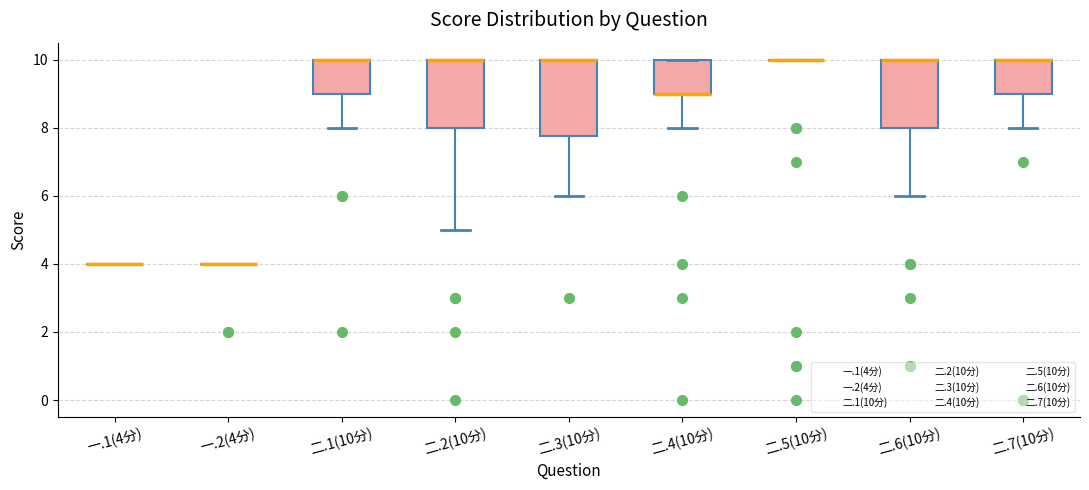

Reading left to right, read every box against the y-axis: the position of its median line, the range the box covers, and the ends of its whiskers. The values are not printed on the chart, so give them approximately, as read against the axis.

一.1(4分): box collapsed to a line at 4.0, whiskers 4.0 to 4.0
一.2(4分): box collapsed to a line at 4.0, whiskers 4.0 to 4.0
二.1(10分): median 10.0 (drawn on the box's upper edge), box 9.0 to 10.0, whiskers 8.0 to 10.0
二.2(10分): median 10.0 (drawn on the box's upper edge), box 8.0 to 10.0, whiskers 5.0 to 10.0
二.3(10分): median 10.0 (drawn on the box's upper edge), box 7.8 to 10.0, whiskers 6.0 to 10.0
二.4(10分): median 9.0 (drawn on the box's lower edge), box 9.0 to 10.0, whiskers 8.0 to 10.0
二.5(10分): box collapsed to a line at 10.0, whiskers 10.0 to 10.0
二.6(10分): median 10.0 (drawn on the box's upper edge), box 8.0 to 10.0, whiskers 6.0 to 10.0
二.7(10分): median 10.0 (drawn on the box's upper edge), box 9.0 to 10.0, whiskers 8.0 to 10.0